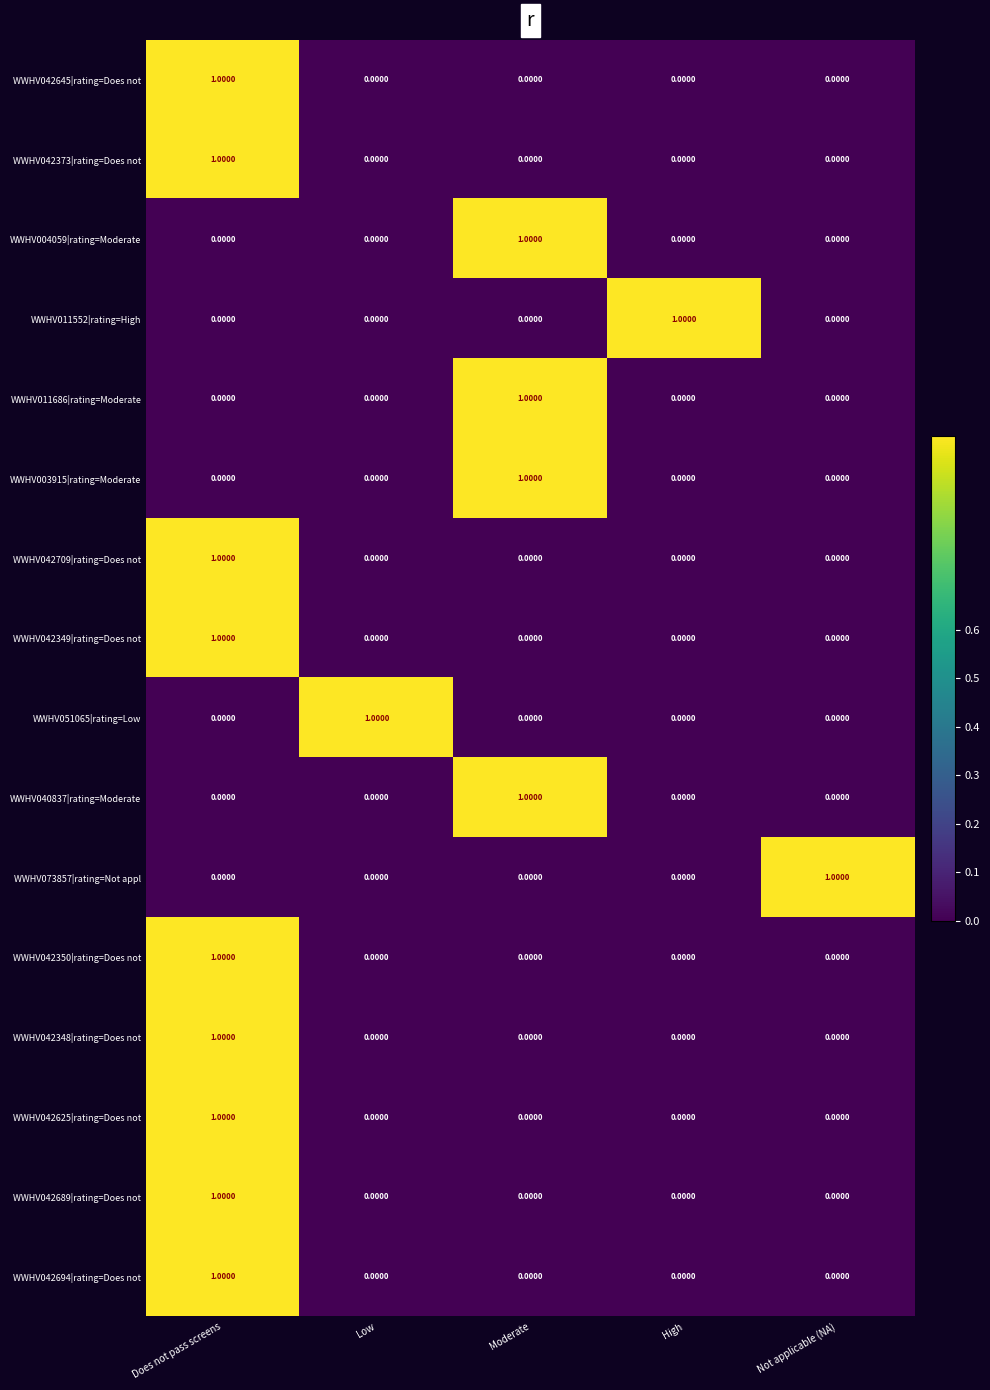

Is the value of WWHV042350|rating=Does not at Does not pass screens greater than the value of WWHV011552|rating=High at Low?

Yes